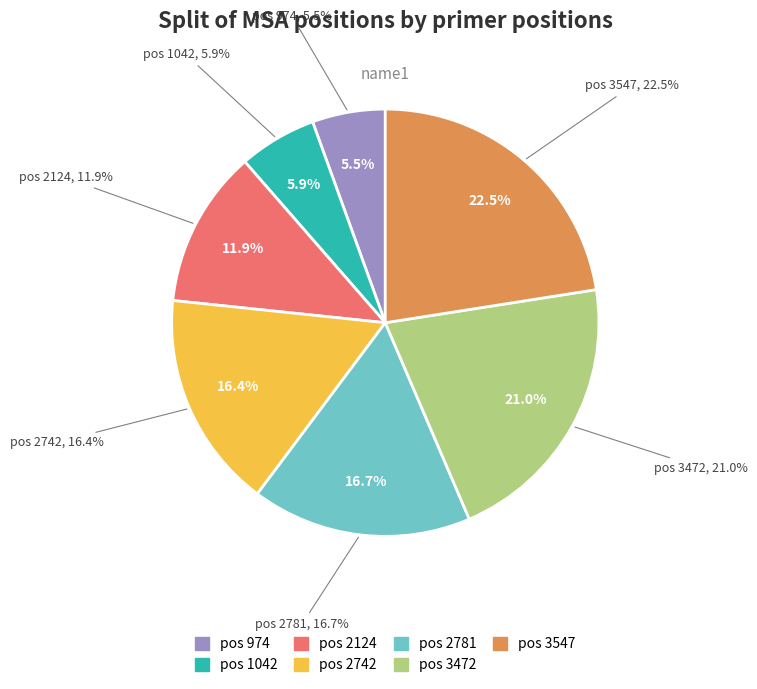

What percentage is the 3547 slice, to the nearest percent?

23%